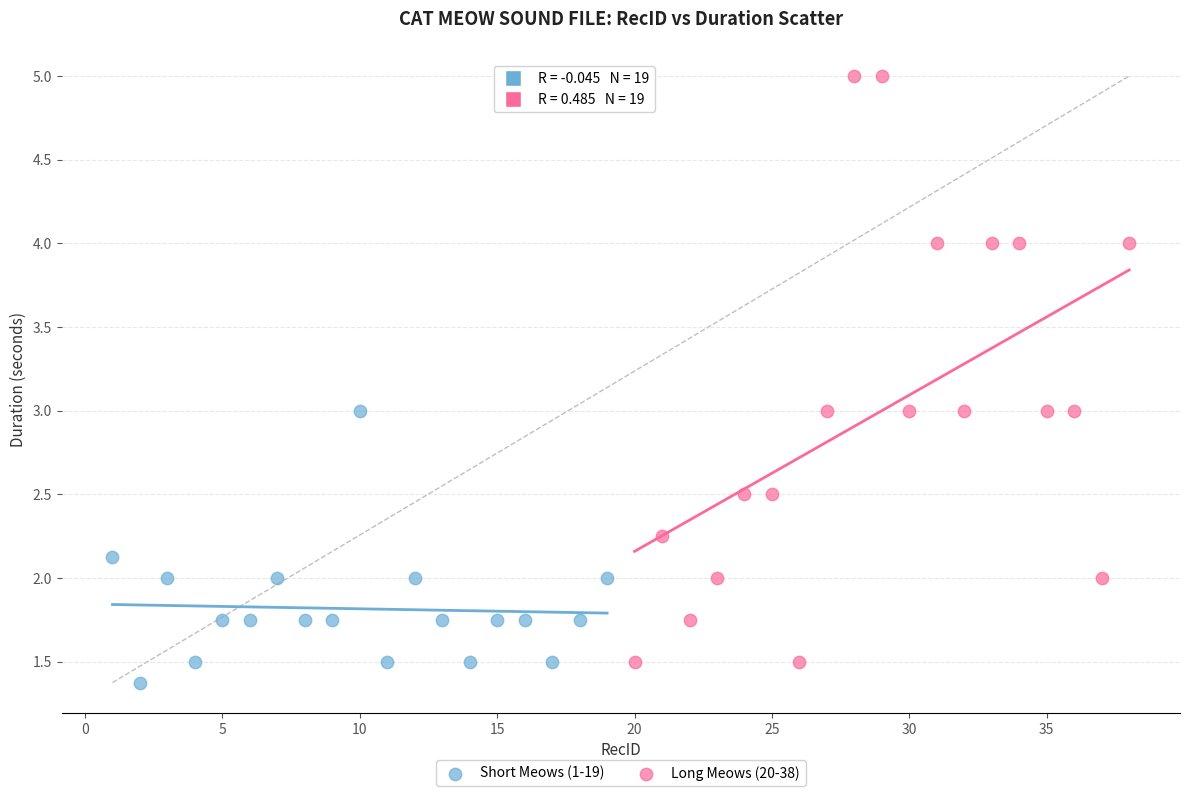

Which series has the largest Y range (max minus min)?

Long Meows (20-38)